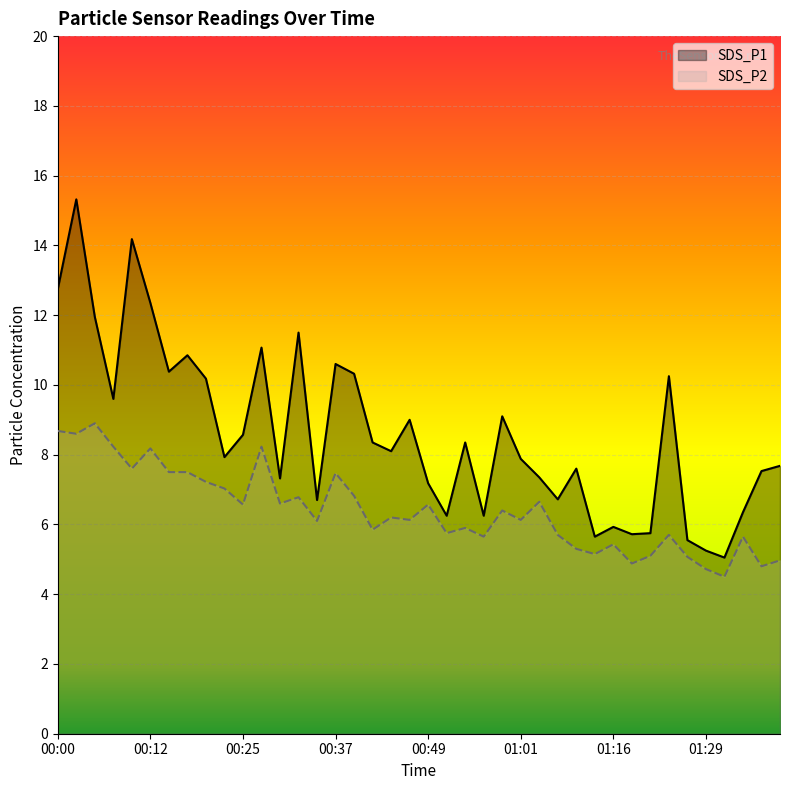

Reading left to right, extract all data points from this chart.

SDS_P1: 12.8	15.3	11.9	9.6	14.2	12.3	10.4	10.8	10.2	7.9	8.6	11.1	7.3	11.5	6.7	10.6	10.3	8.3	8.1	9.0	7.2	6.2	8.3	6.2	9.1	7.9	7.3	6.7	7.6	5.7	5.9	5.7	5.8	10.2	5.5	5.2	5.0	6.3	7.5	7.7
SDS_P2: 8.7	8.6	8.9	8.2	7.6	8.2	7.5	7.5	7.2	7.0	6.6	8.2	6.6	6.8	6.1	7.5	6.8	5.8	6.2	6.1	6.6	5.8	5.9	5.7	6.4	6.1	6.7	5.7	5.3	5.2	5.4	4.9	5.1	5.7	5.1	4.7	4.5	5.7	4.8	5.0